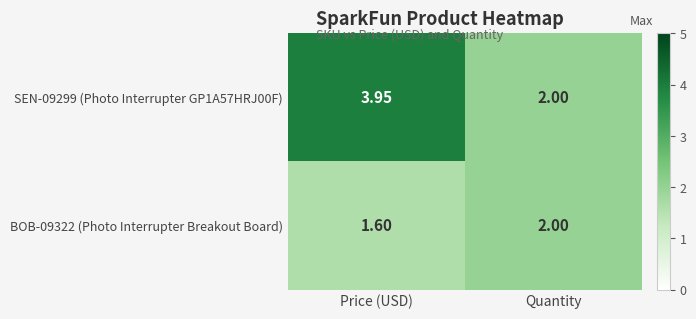

List the labels in order of SEN-09299 (Photo Interrupter GP1A57HRJ00F) value, largest first.

Price (USD), Quantity